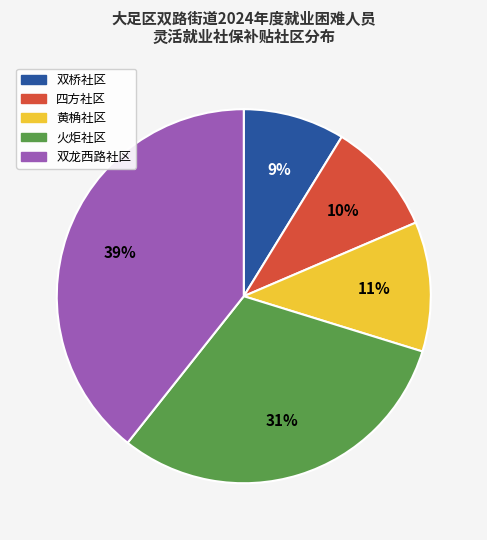

To the nearest percent, what is the average slice percentage?

20%